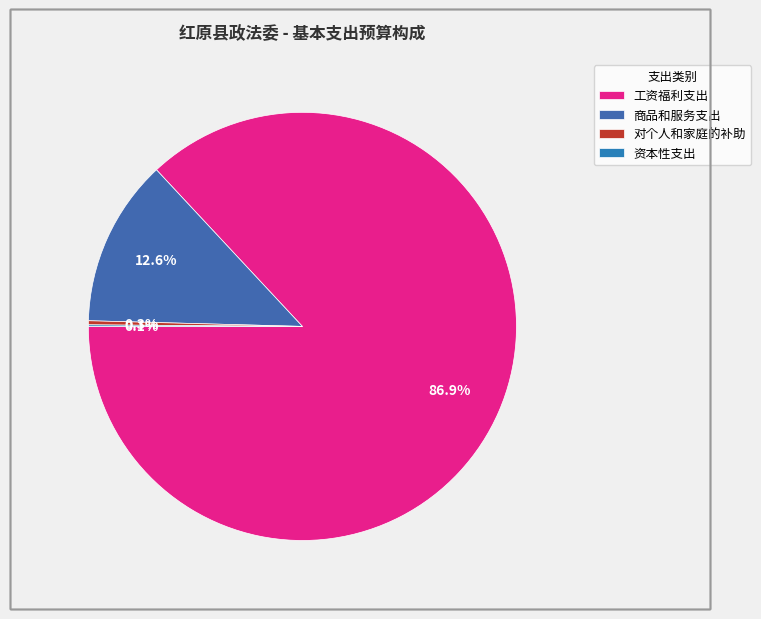

To the nearest percent, what is the difference between the 资本性支出 and 商品和服务支出 slice percentages?

13%